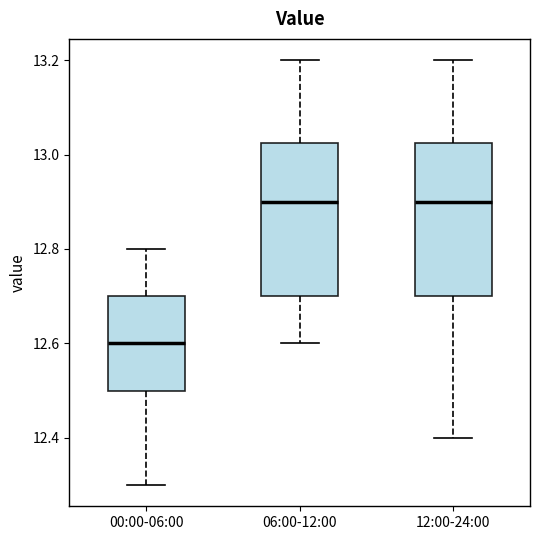

Which box's median line is the lowest?

00:00-06:00